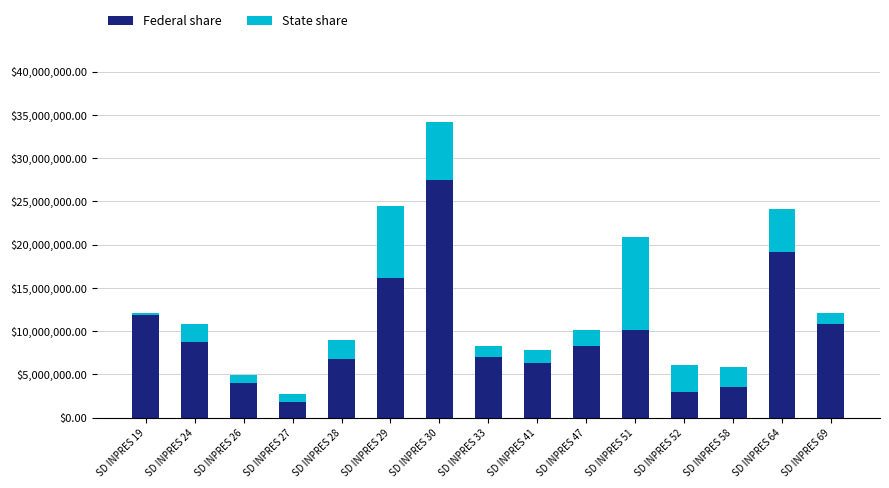

What is the lowest value of the Federal share series?

1800000